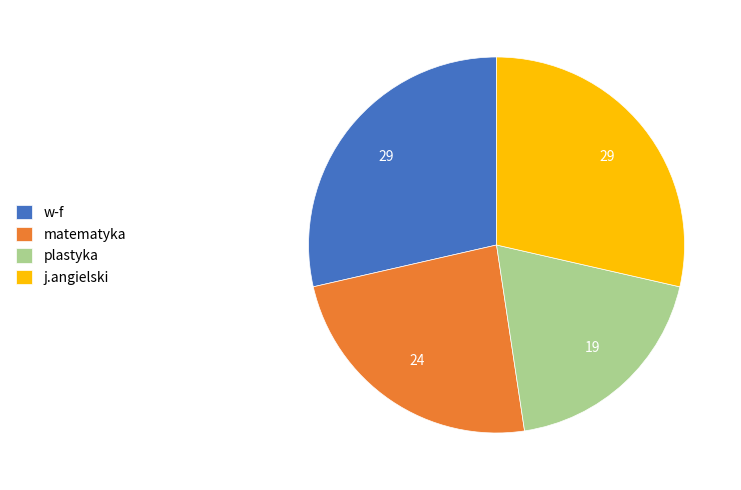

Which category has the smallest portion of the pie?

plastyka